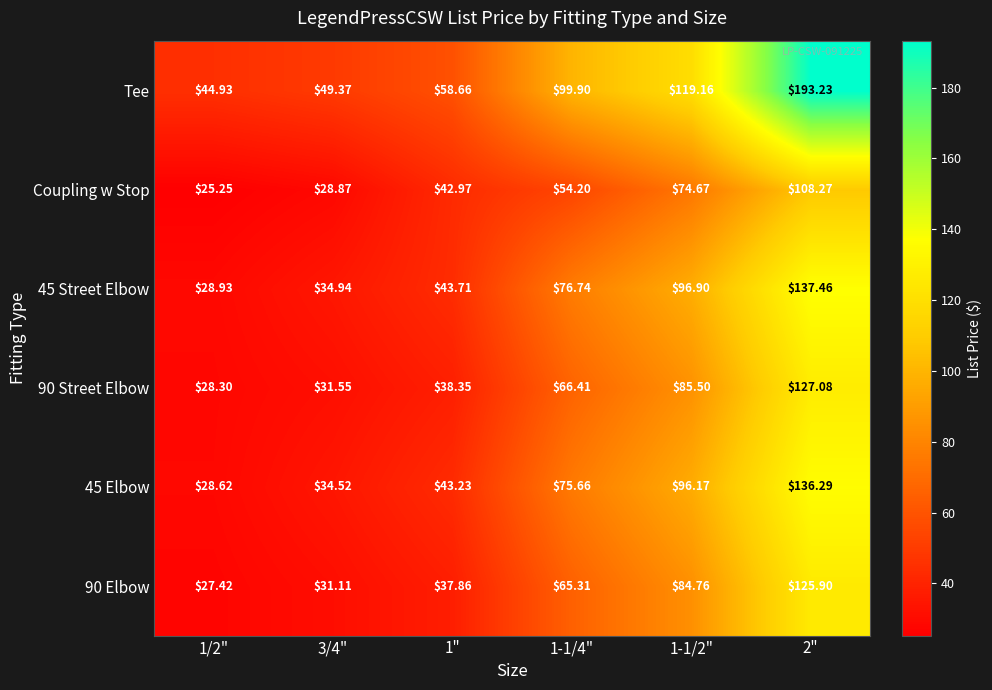

Is the value of 45 Elbow at 1-1/2" greater than the value of 45 Street Elbow at 3/4"?

Yes